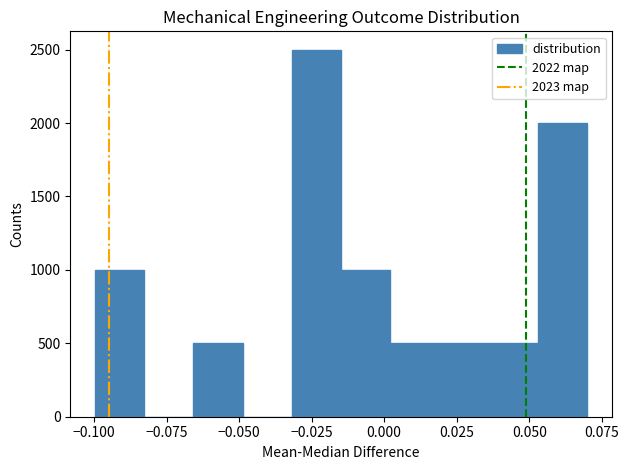

Read against the x-axis, roughly where is the centre of the tallest bar?

-0.025